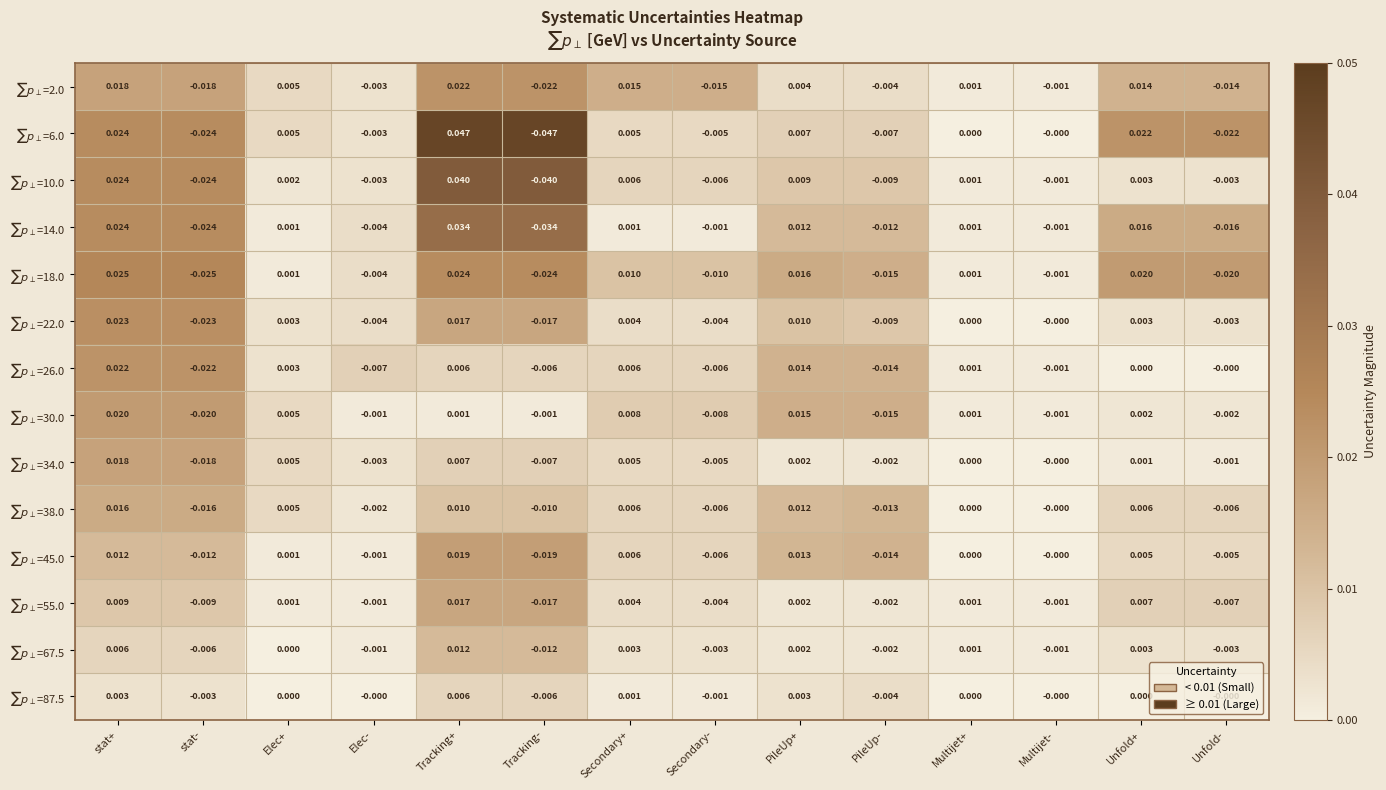

Which label corresponds to the largest value in the chart?

Tracking+